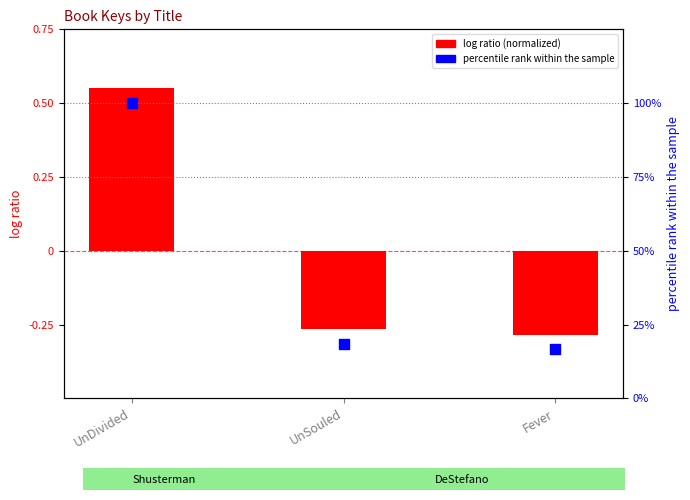

At how many categories does at least one series exceed 54?

1